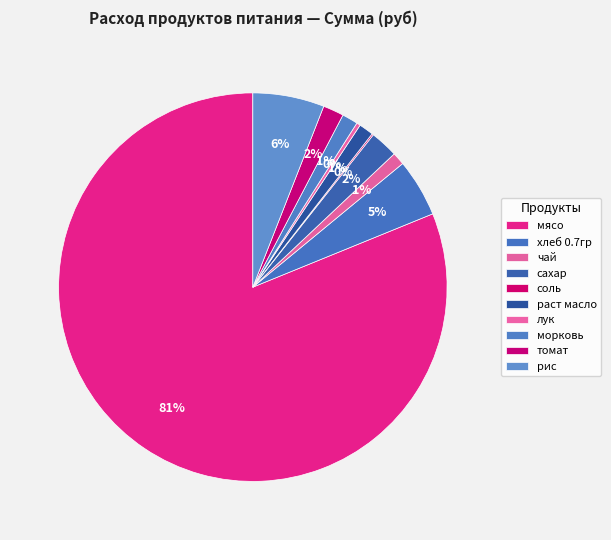

True or false: томат accounts for 1% of the total.

False